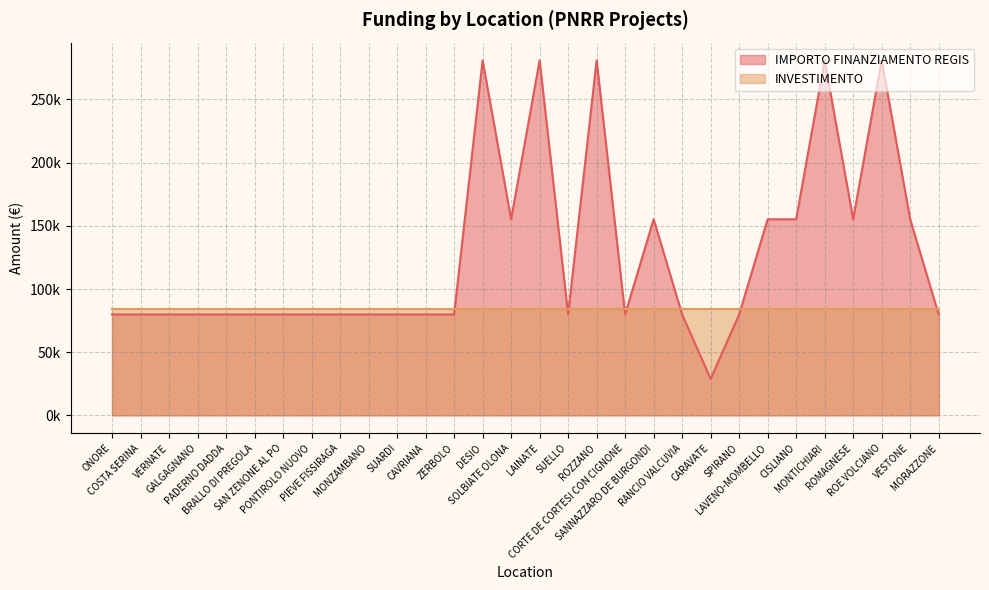

Reading left to right, list all the values displayed in this chart.

79922	79922	79922	79922	79922	79922	79922	79922	79922	79922	79922	79922	79922	280932	155234	280932	79922	280932	79922	155234	79922	28902	79922	155234	155234	280932	155234	280932	155234	79922